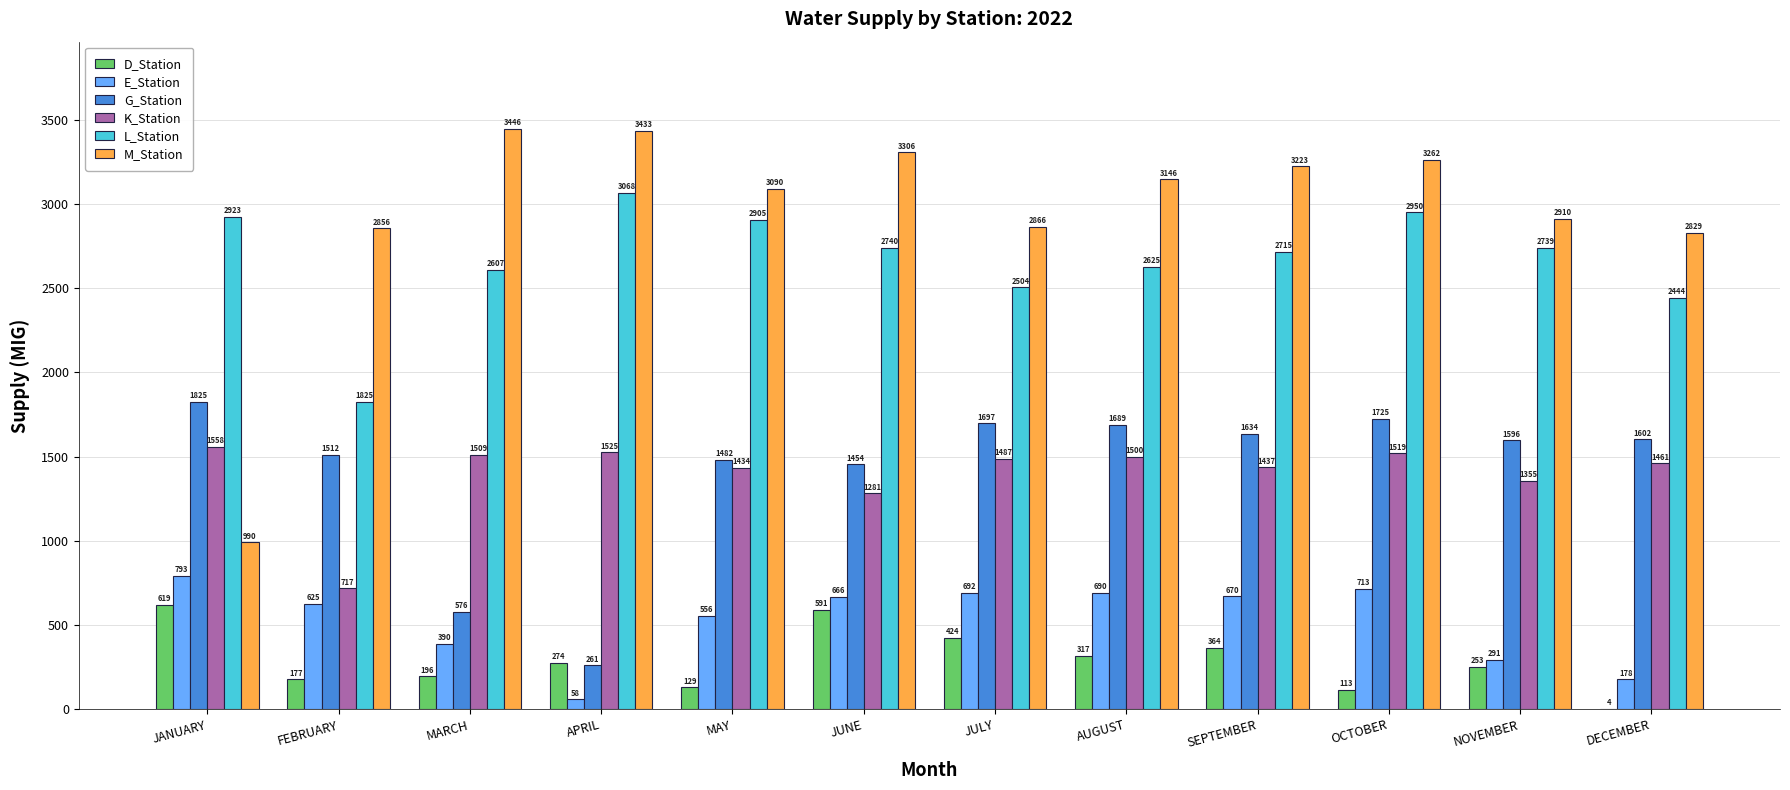

True or false: M_Station has a value of 2856.0 at FEBRUARY.

True